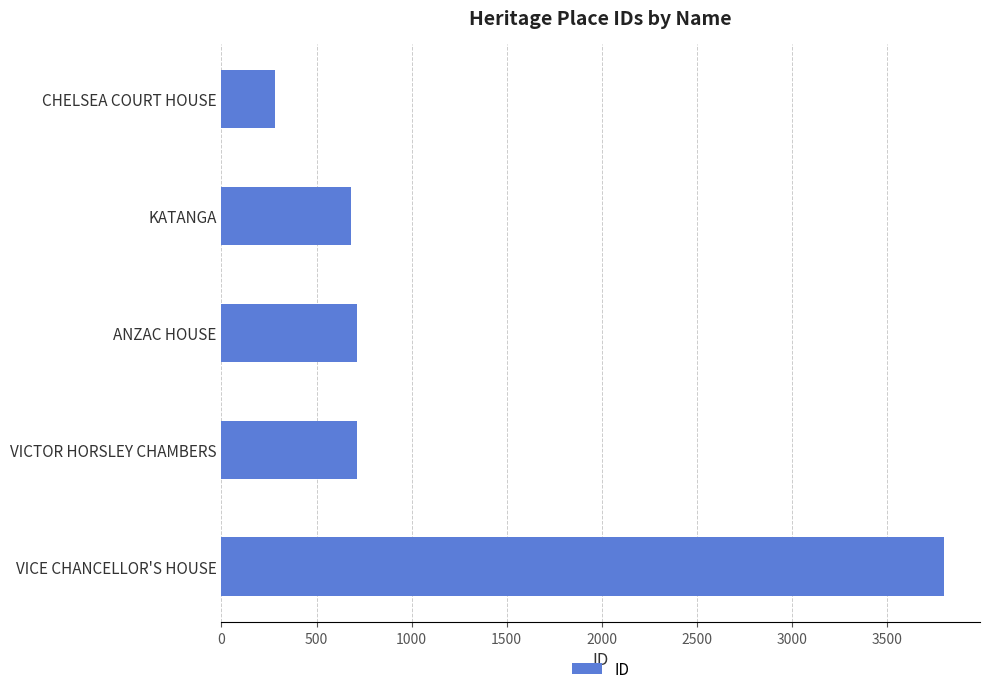

How many categories are shown in the chart?

5